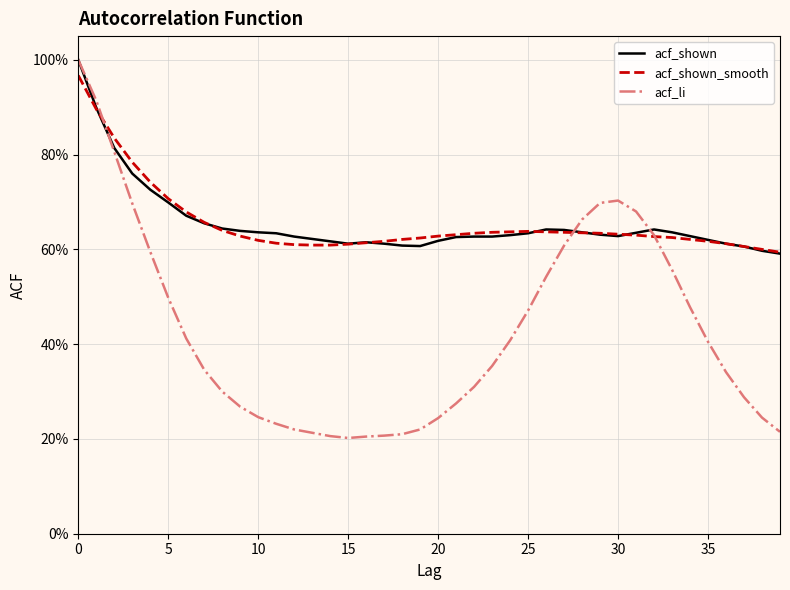

What are all the series names shown in the legend?

acf_shown, acf_shown_smooth, acf_li